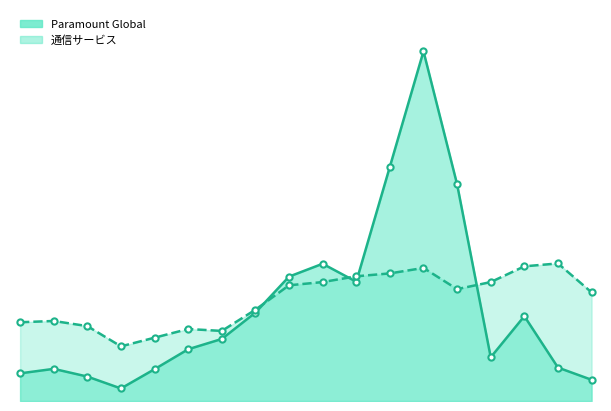

At how many categories does at least one series exceed 3?

10